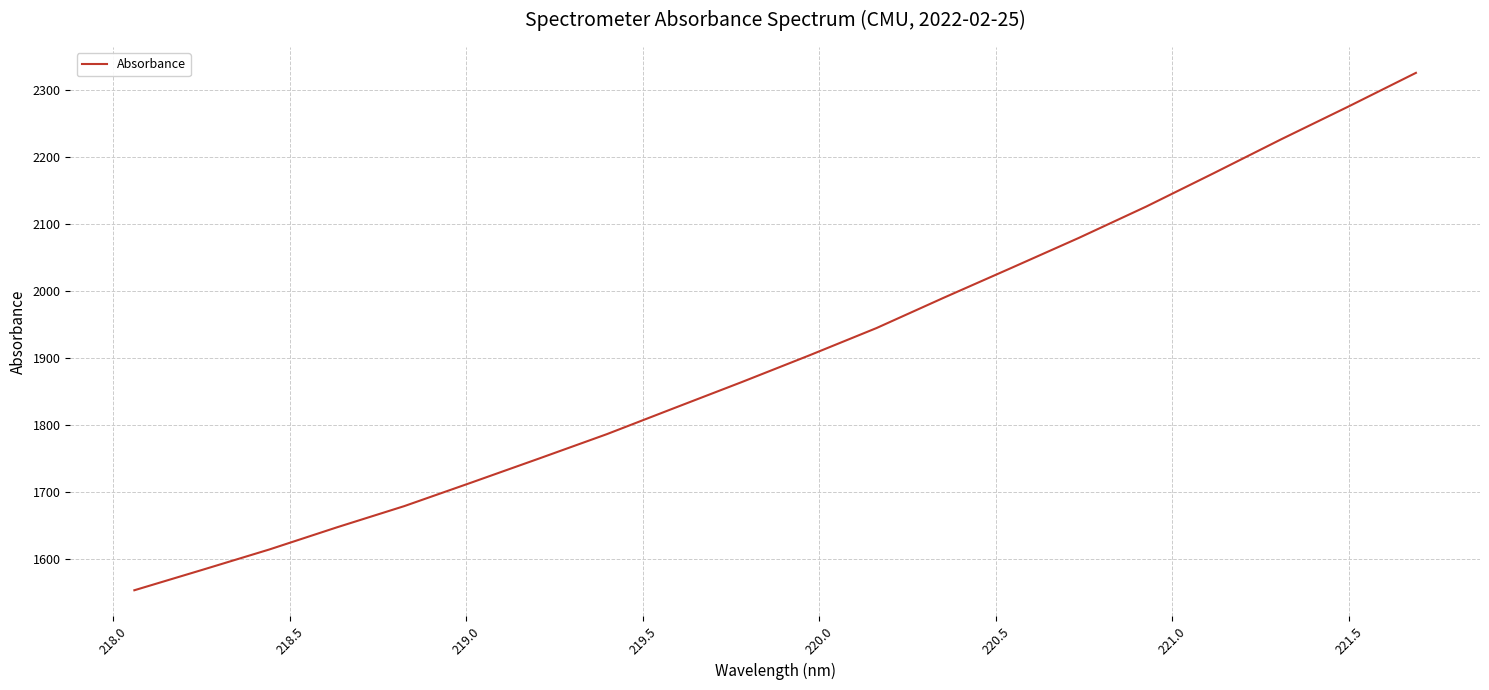

What is the difference between the maximum and minimum values?

772.0